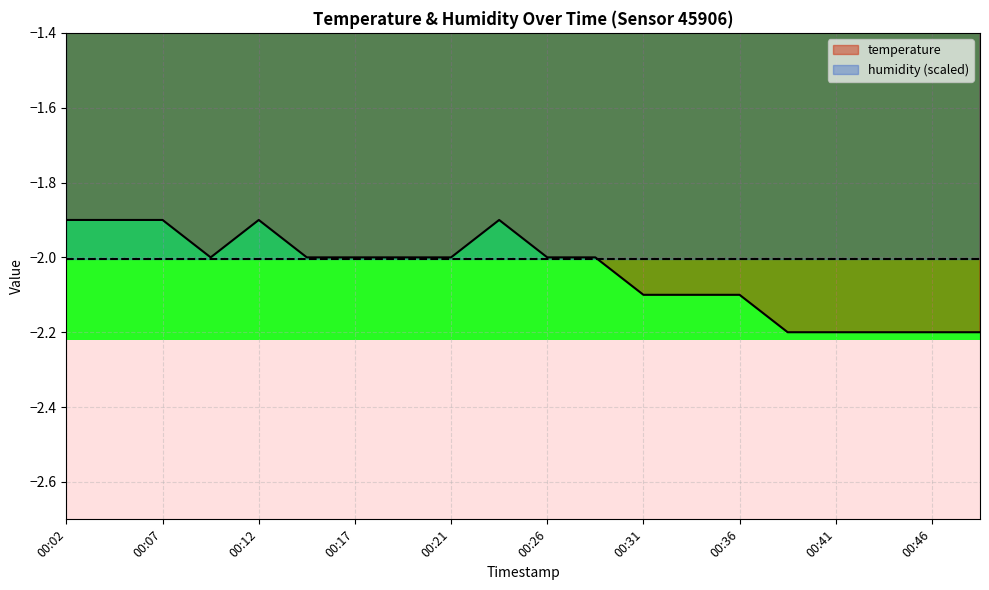

The chart shows a value of -2.1 at 00:31. True or false?

True